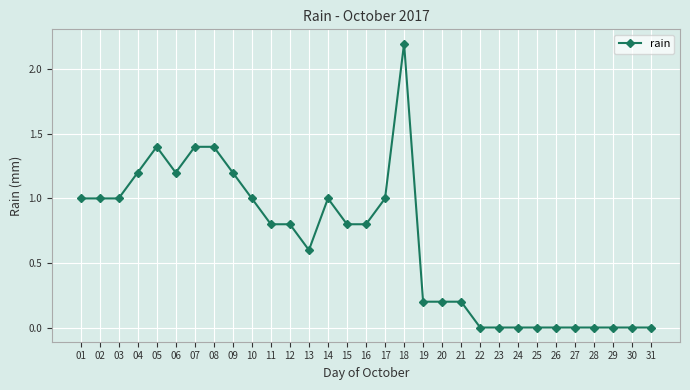

Reading left to right, transcribe all the data shown in this chart.

01=1.0	02=1.0	03=1.0	04=1.2	05=1.4	06=1.2	07=1.4	08=1.4	09=1.2	10=1.0	11=0.8	12=0.8	13=0.6	14=1.0	15=0.8	16=0.8	17=1.0	18=2.2	19=0.2	20=0.2	21=0.2	22=0.0	23=0.0	24=0.0	25=0.0	26=0.0	27=0.0	28=0.0	29=0.0	30=0.0	31=0.0